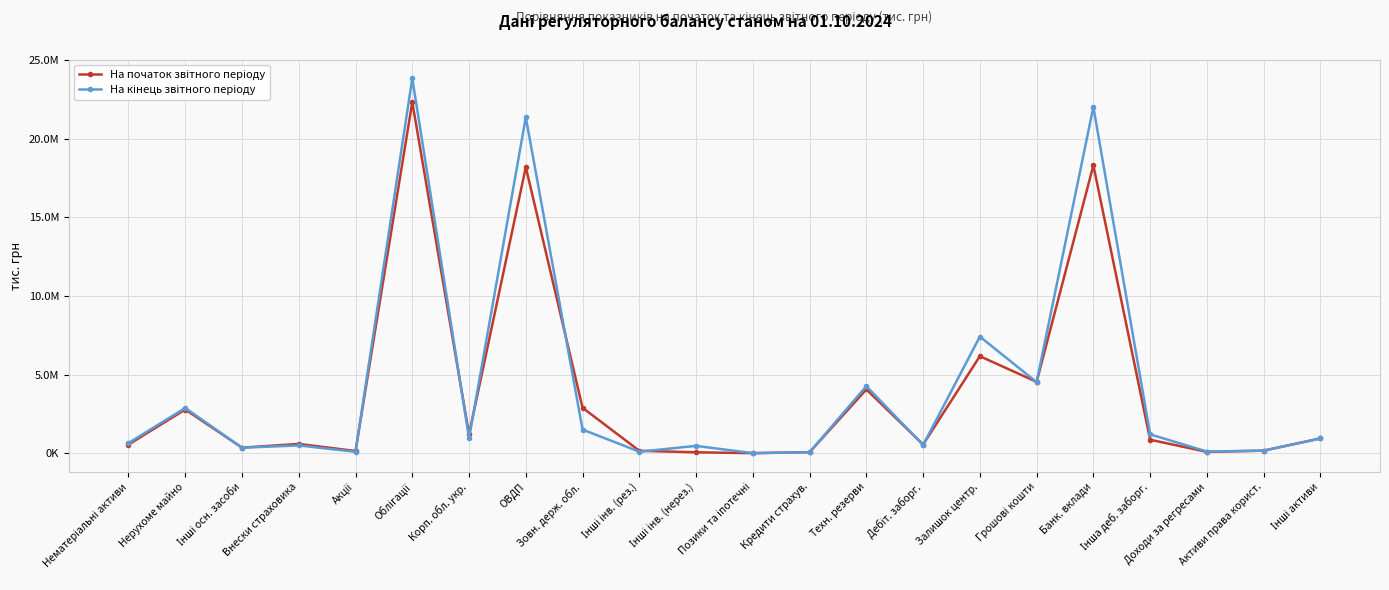

True or false: На початок звітного періоду and На кінець звітного періоду cross at least once.

True